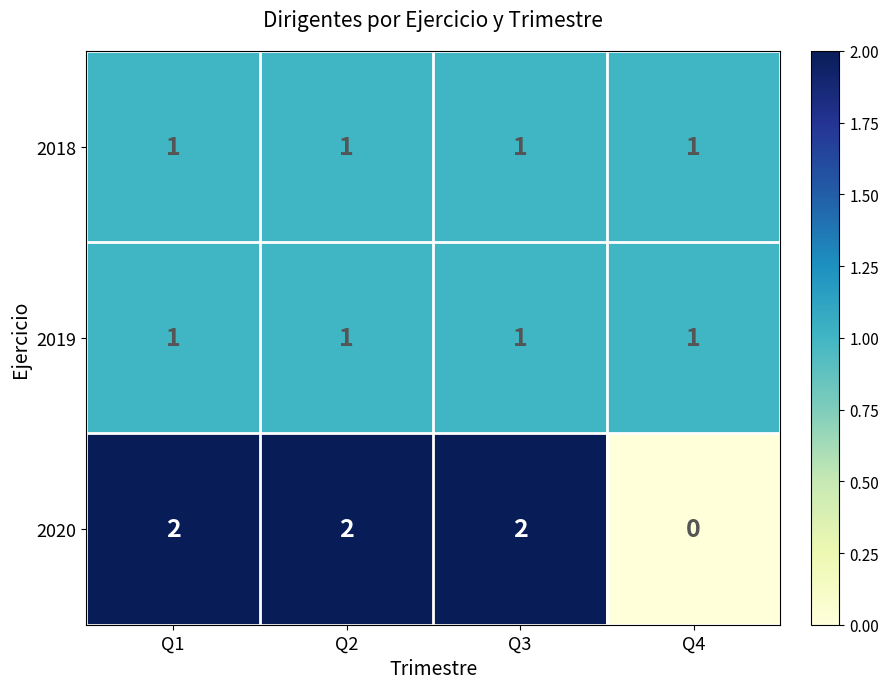

At which category does the chart reach its minimum across all series?

Q4